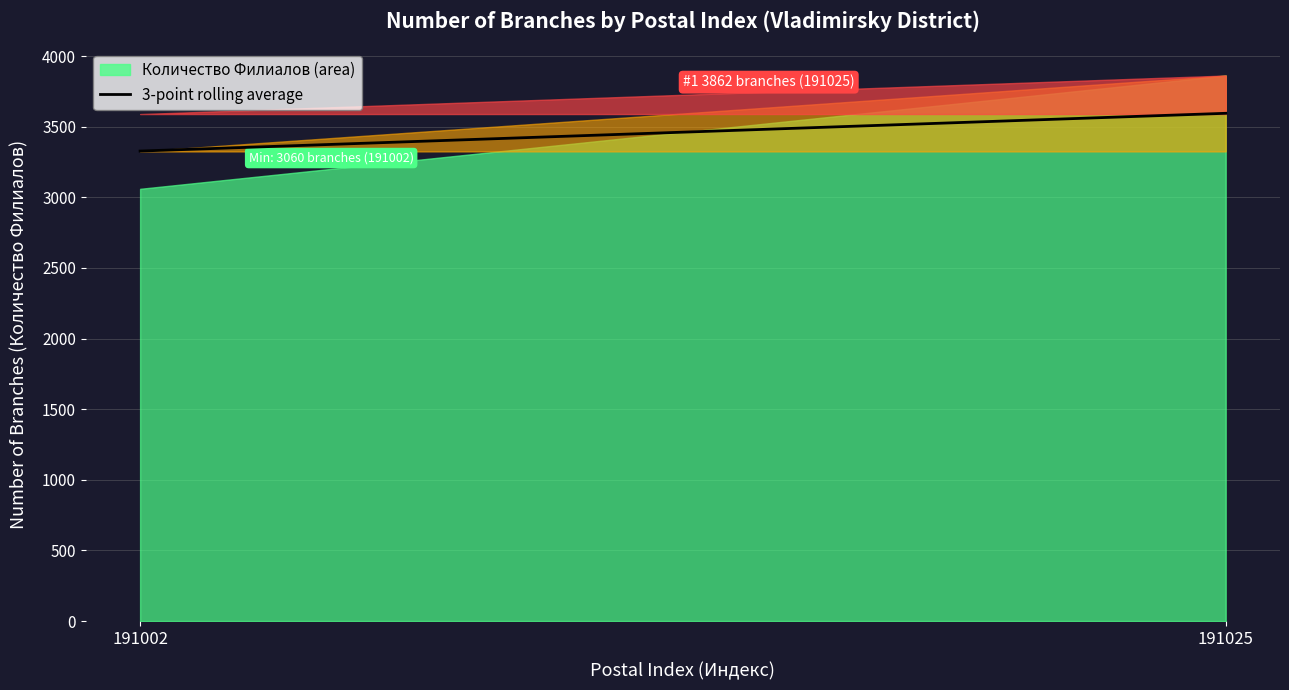

What is the difference between the maximum and minimum values?

267.3